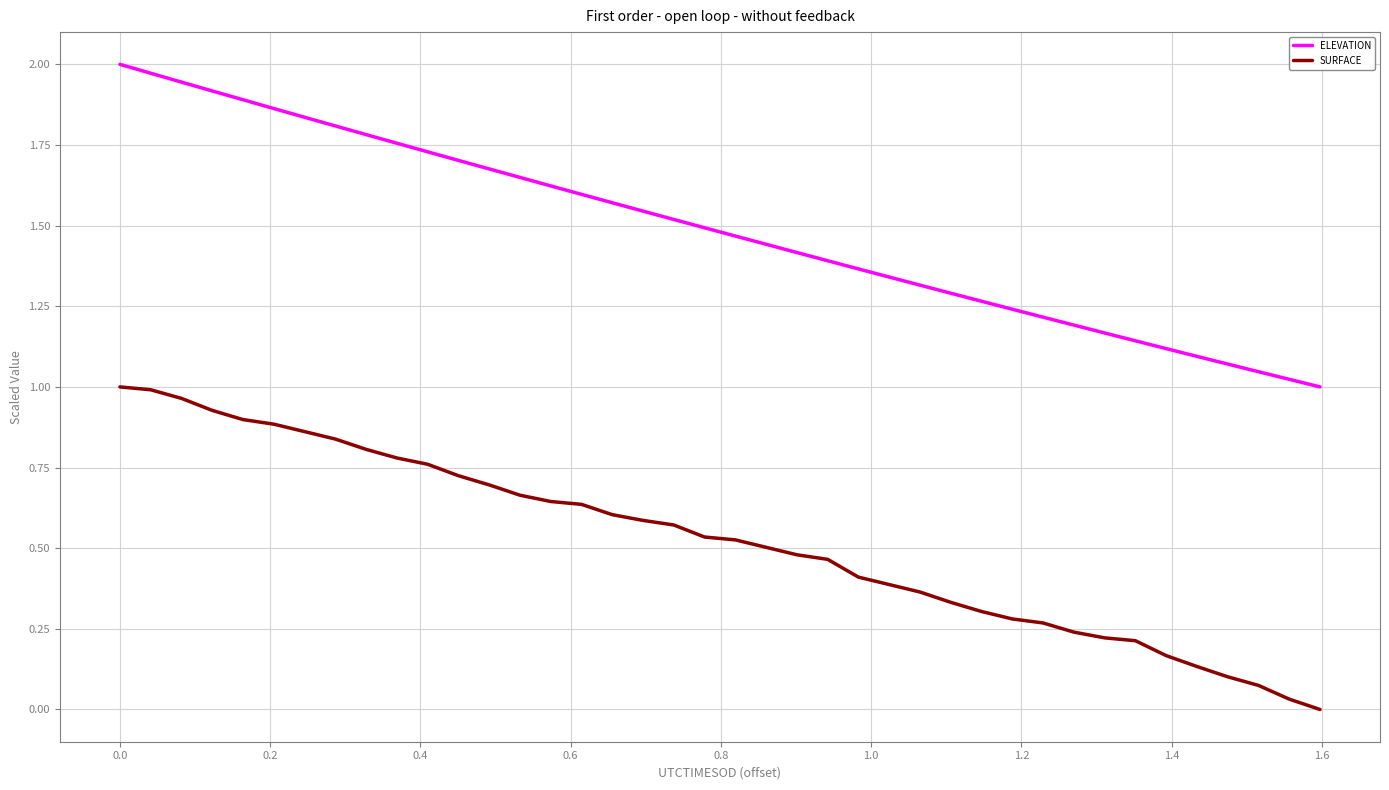

Rank the series by their maximum value, from lowest to highest.

SURFACE, ELEVATION